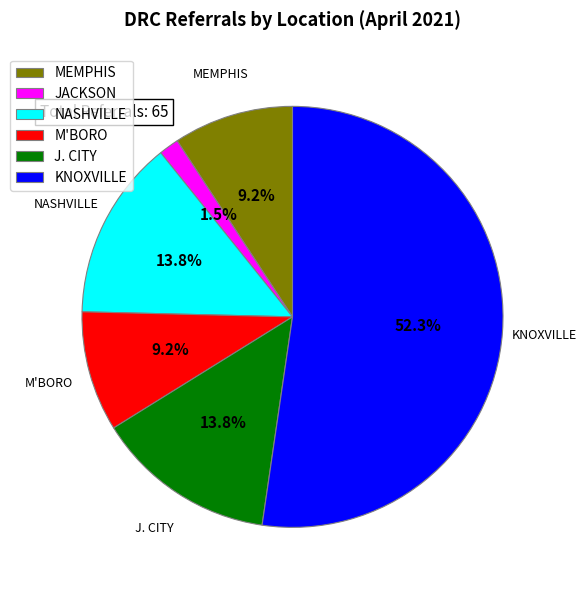

Which has a higher value, JACKSON or KNOXVILLE?

KNOXVILLE